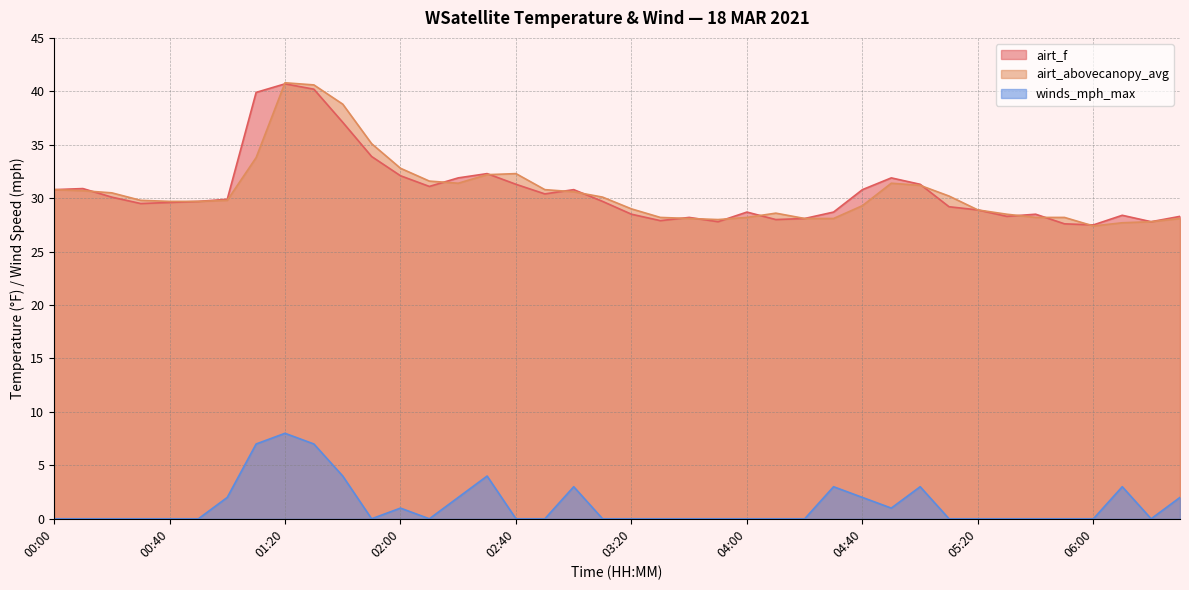

Is the value of winds_mph_max at 02:00 greater than the value of airt_f at 05:30?

No